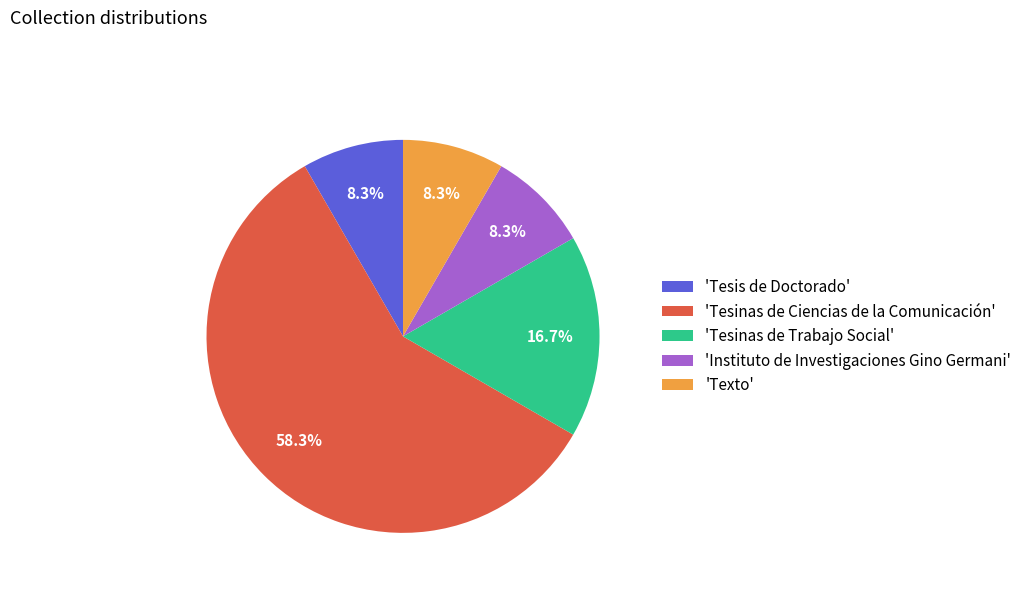

What is the largest slice in the pie chart?

'Tesinas de Ciencias de la Comunicación'